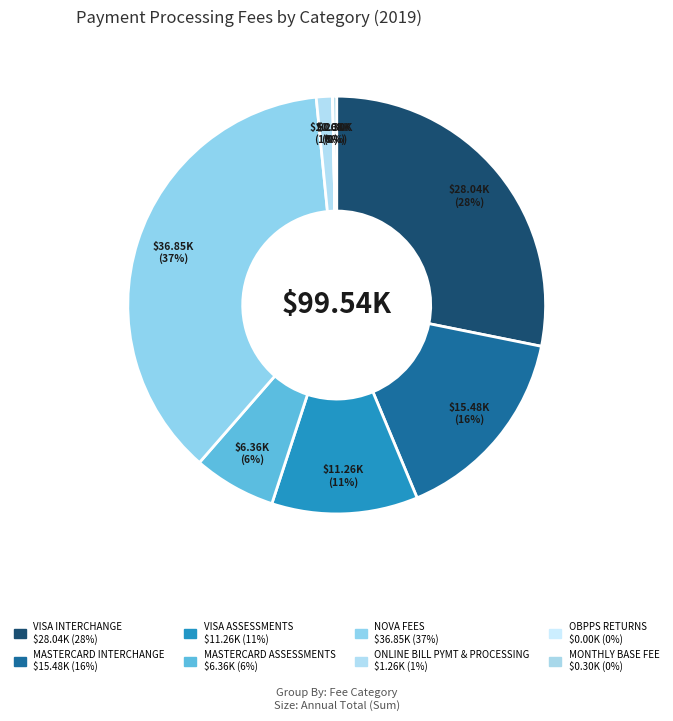

Is the sum of NOVA FEES and ONLINE BILL PYMT & PROCESSING greater than half?

No